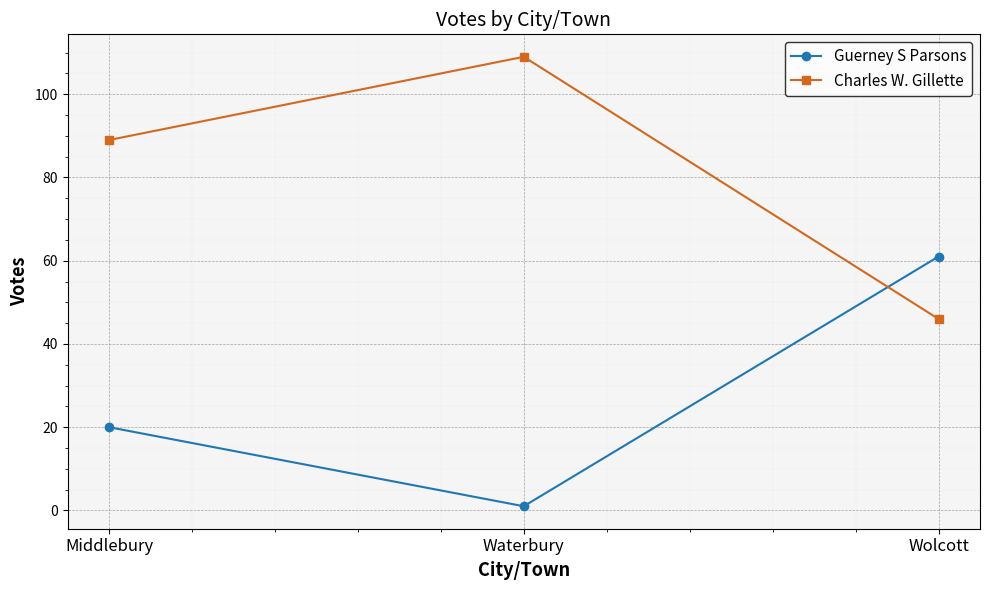

How many Charles W. Gillette values are between 46 and 109?

3